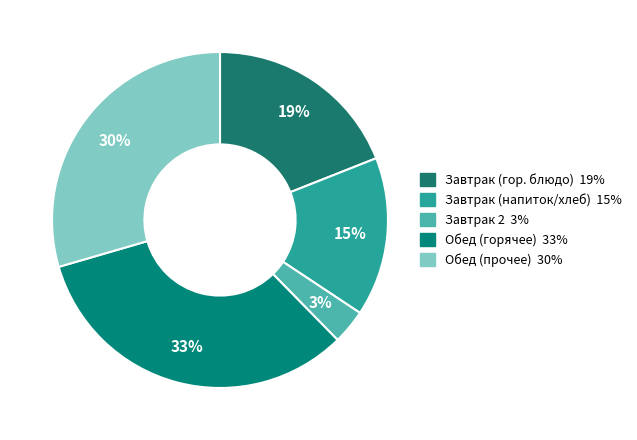

How many segments does this pie chart have?

5